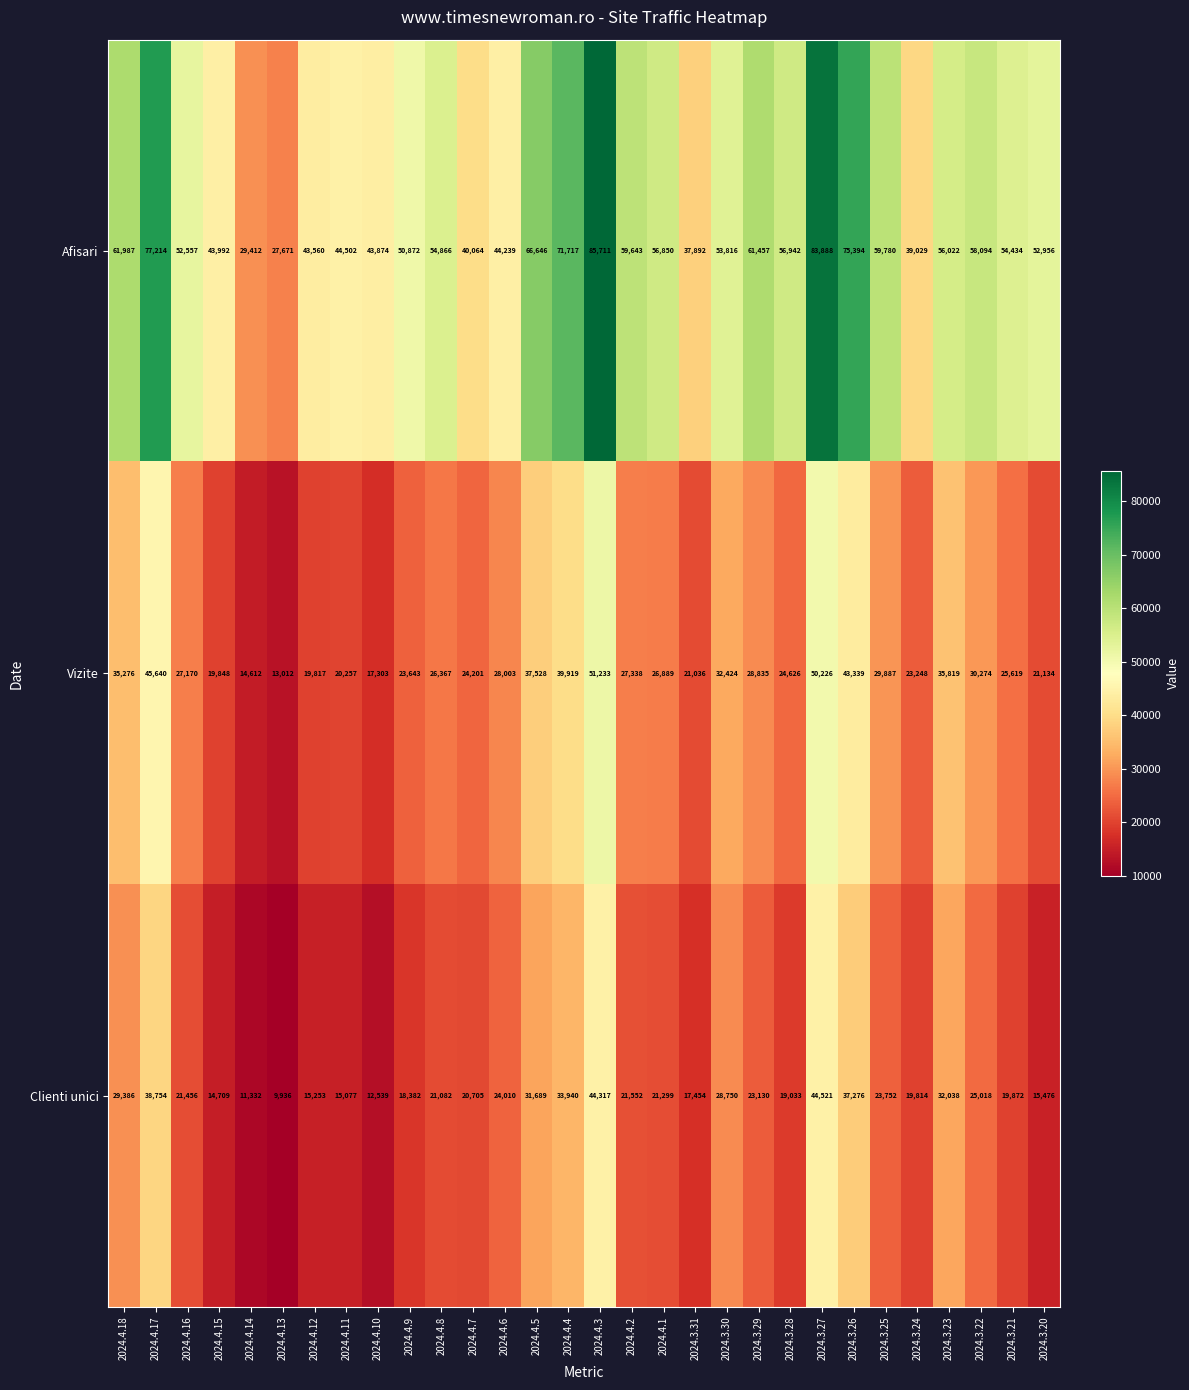

Is it true that Afisari equals 37484 at 2024.3.25?

False